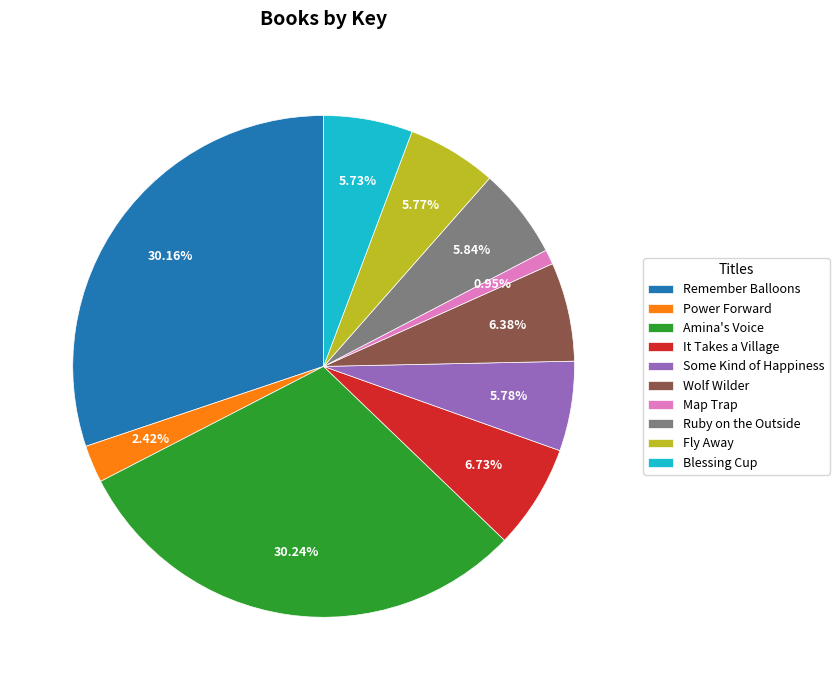

Approximately how many times larger is the value at Remember Balloons compared to Ruby on the Outside?

5.2